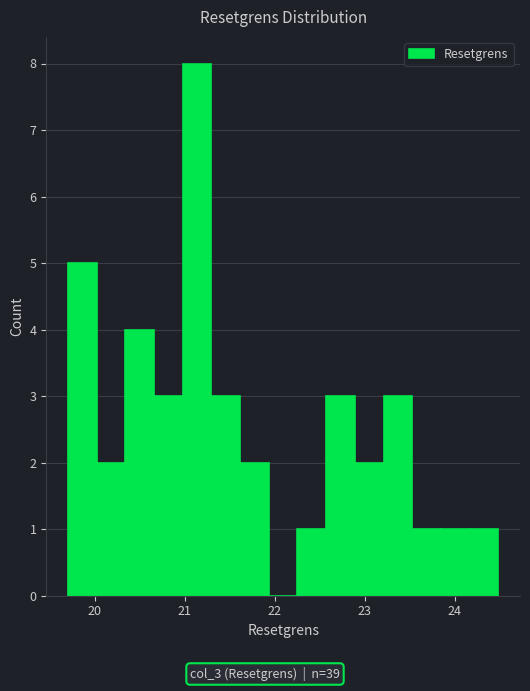

Around what value on the x-axis is the tallest bar? Give the approximate position of its centre, as read against the axis.

21.1